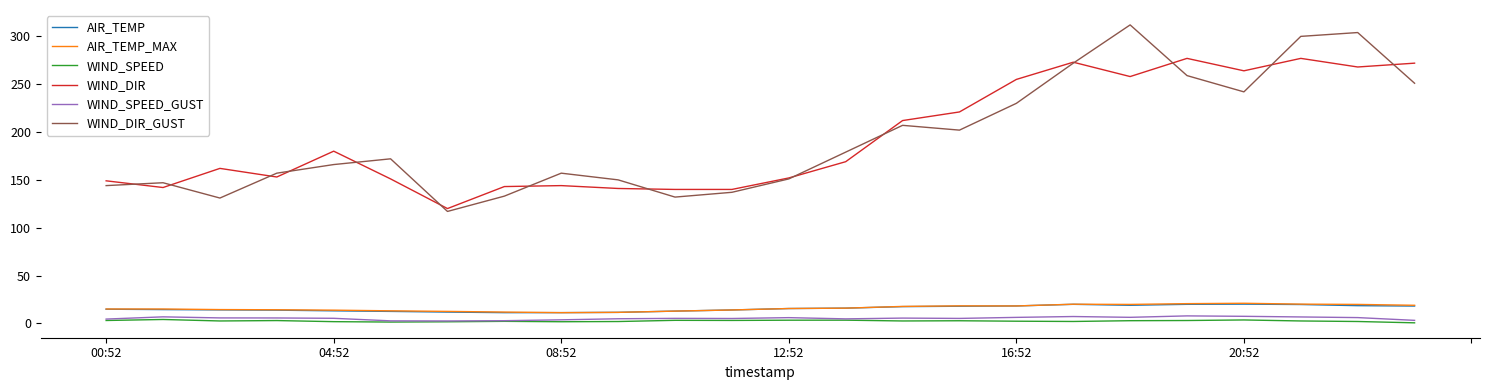

What is the maximum value shown in the chart?

312.0